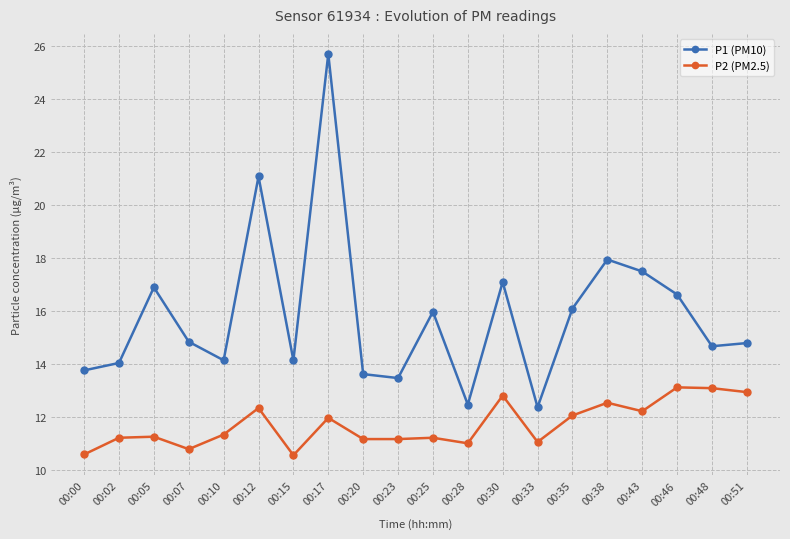

What is the maximum value shown in the chart?

25.7